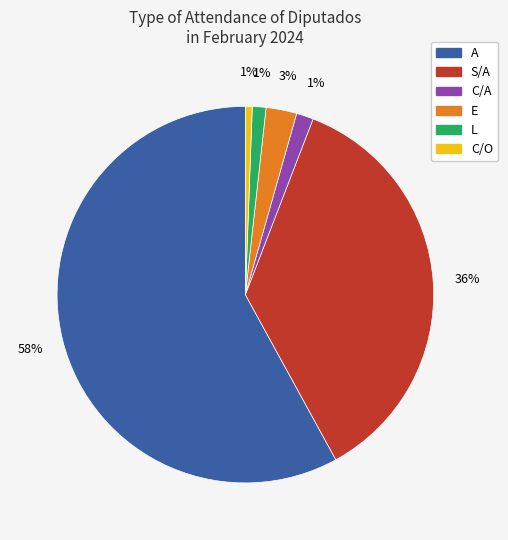

Do A and C/A together represent more than half of the pie?

Yes